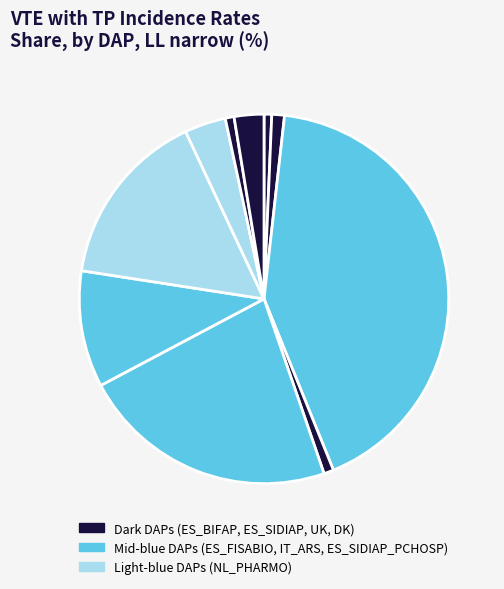

How many segments does this pie chart have?

10